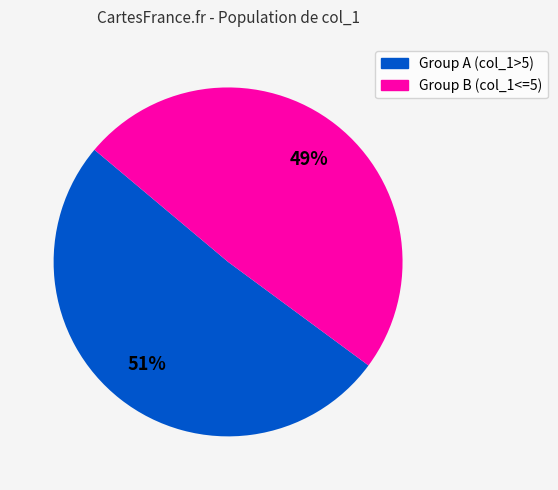

Combined, do Group A (col_1>5) and Group B (col_1<=5) account for over 50%?

Yes